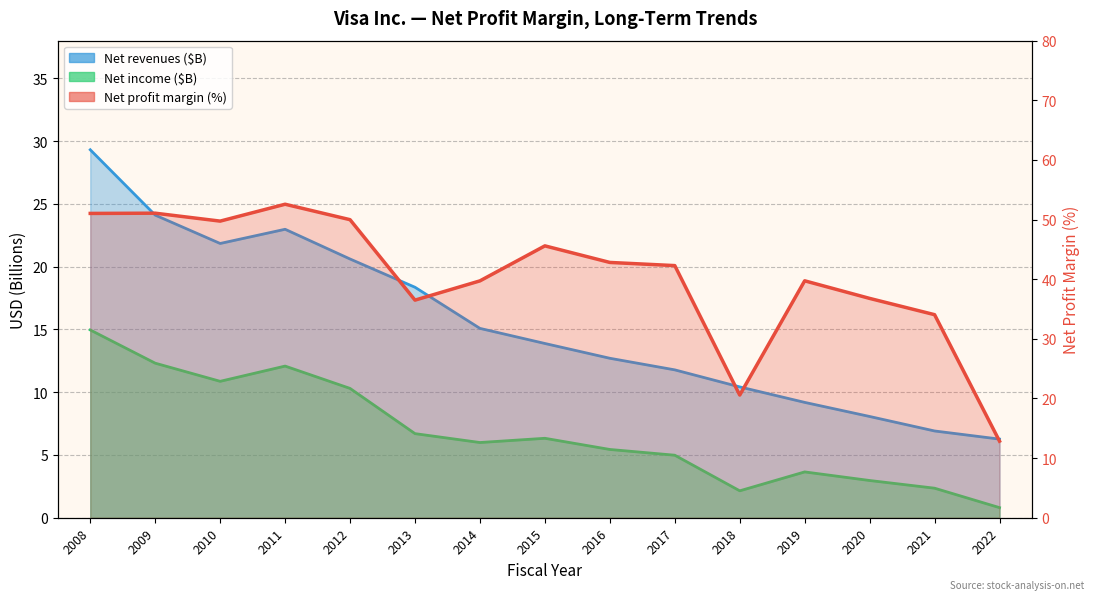

At how many categories does at least one series exceed 36?

12